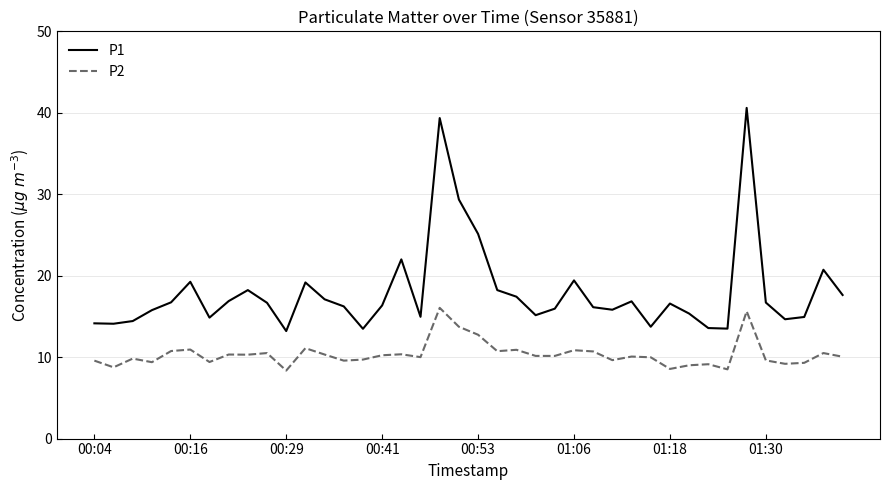

Which series has the largest total across all categories?

P1